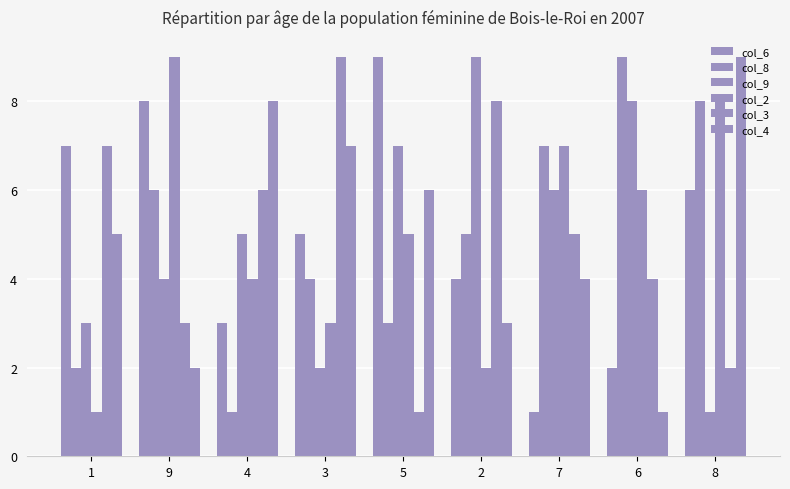

The col_4 series shows 3 at 1. True or false?

False